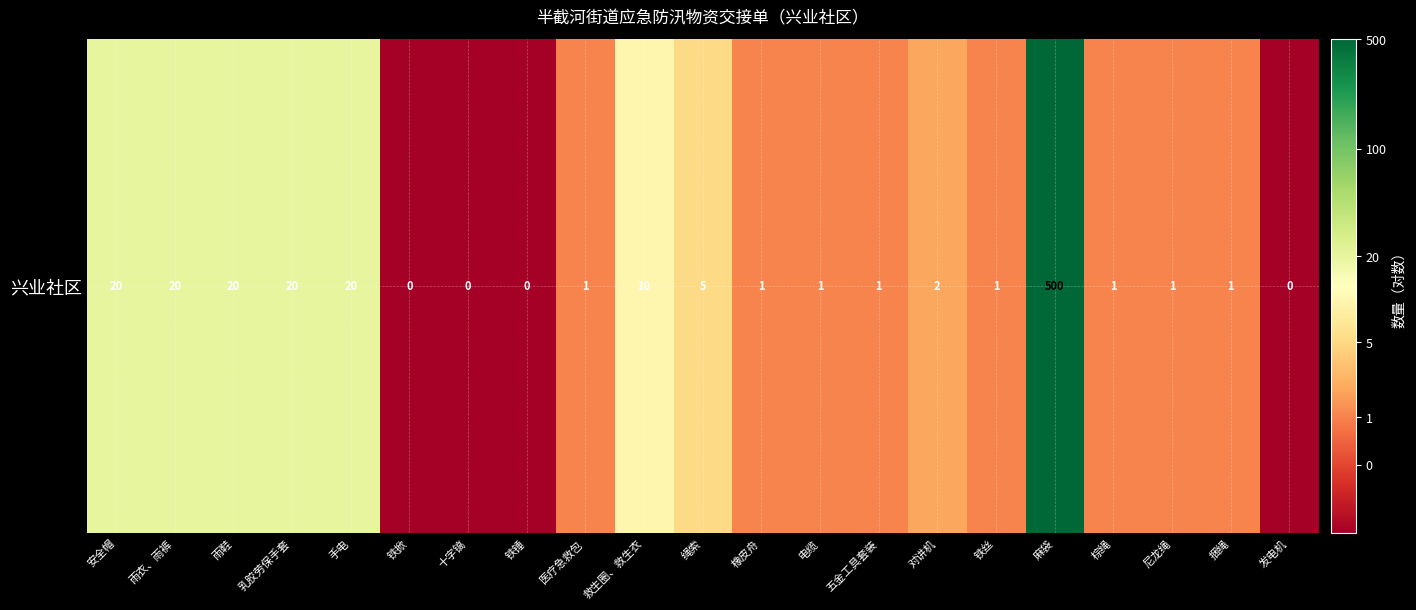

How many data points are less than 0?

4